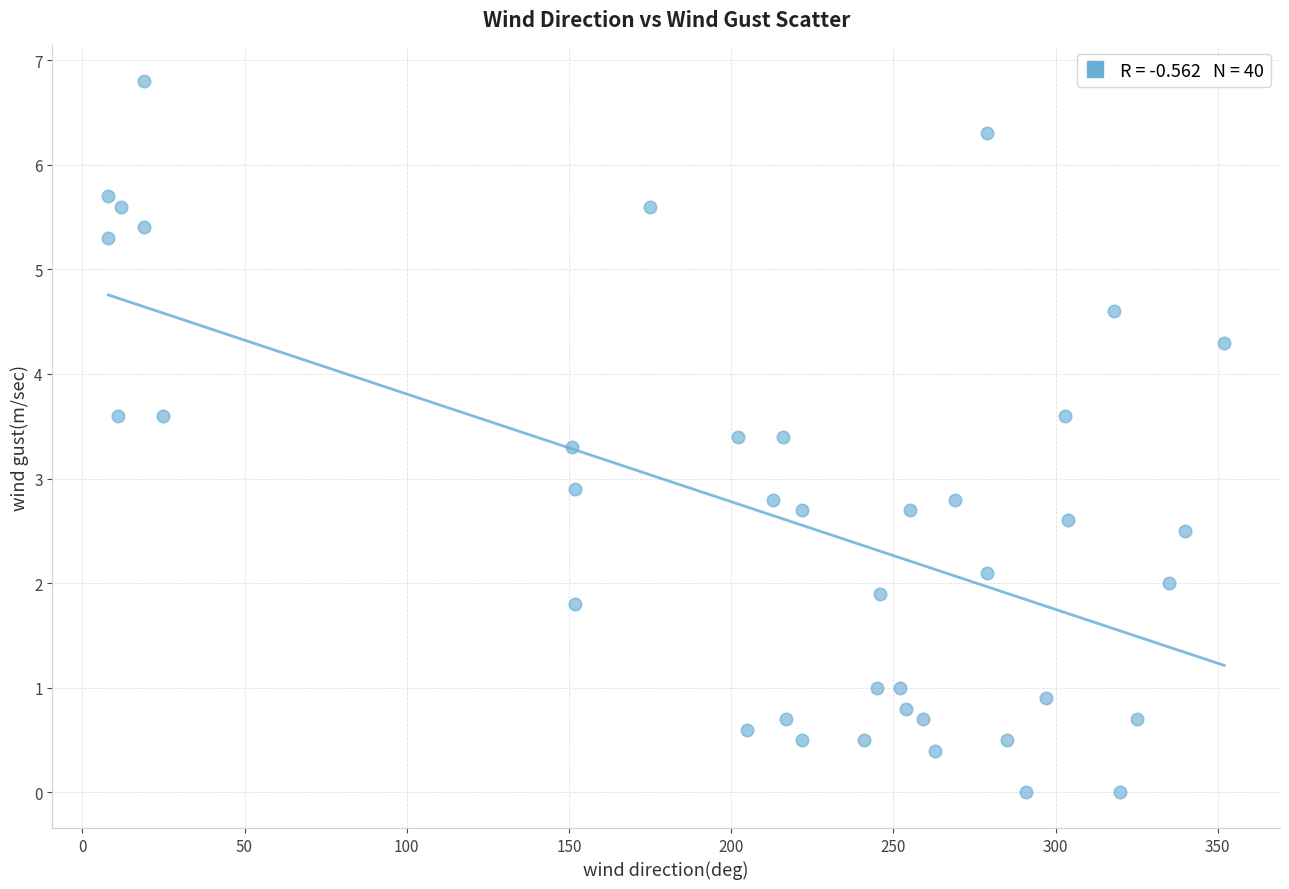

What is the range of Y values (max minus min)?

6.8